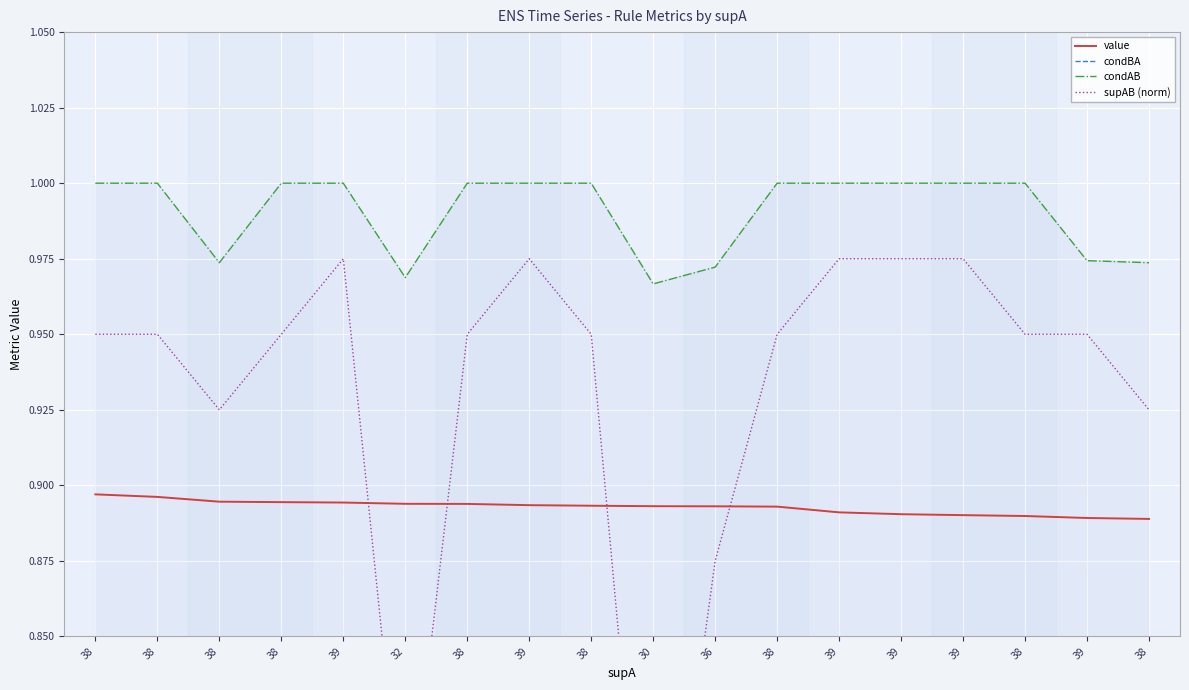

What is the smallest value displayed?

0.1